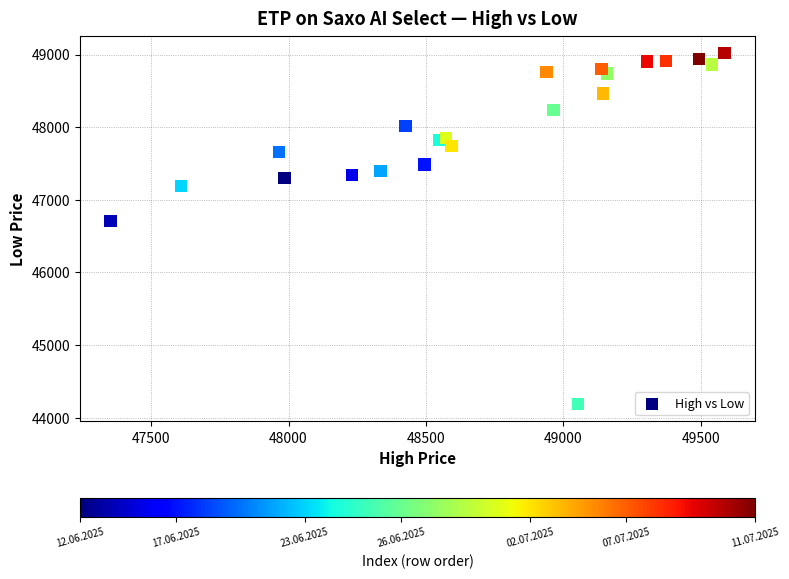

What Y value in the scatter plot is closest to 46604?

46708